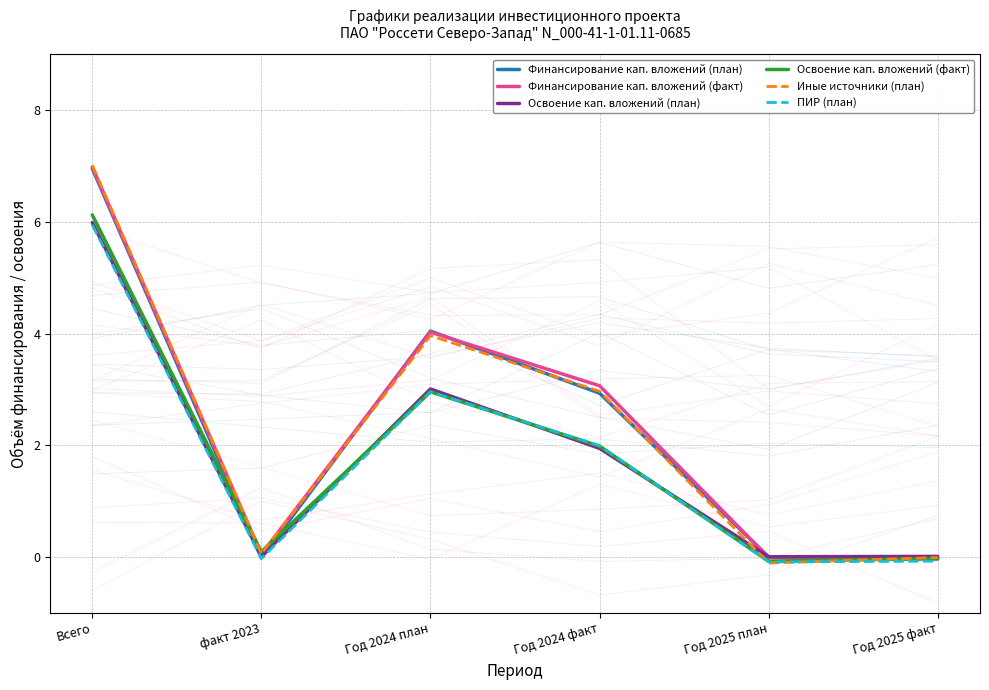

Where is ПИР (план) nearest to the value 2?

Год 2024 факт